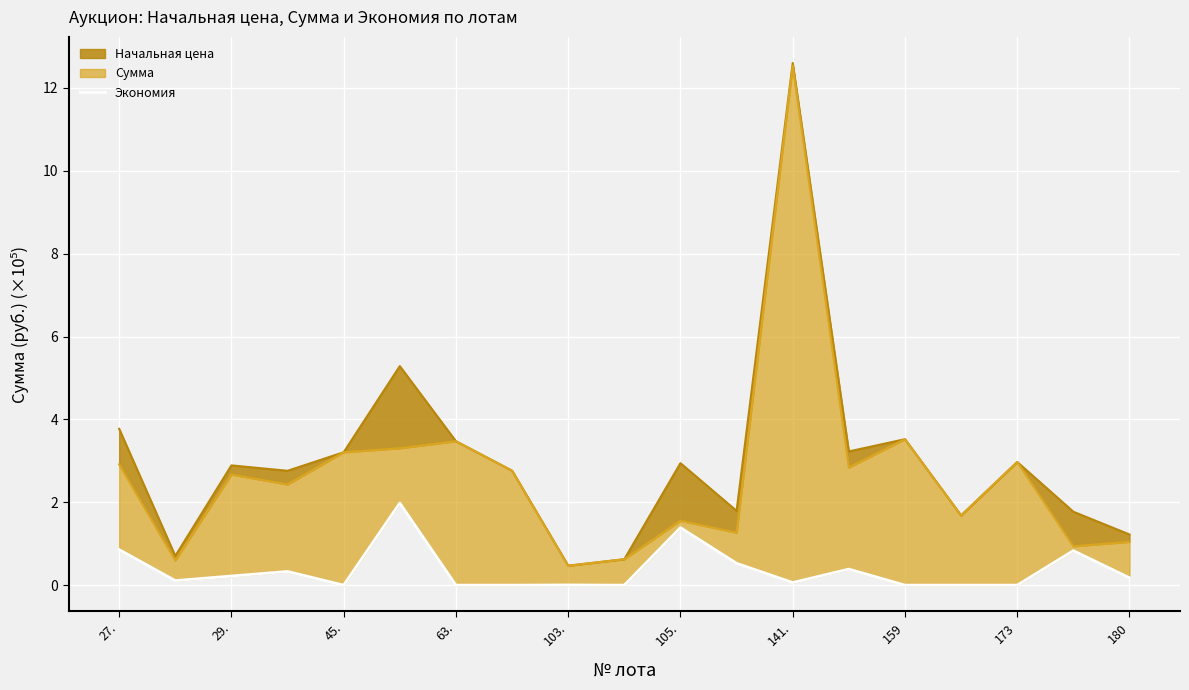

How many points are higher than both their immediate neighbors (excluding endpoints)?

6